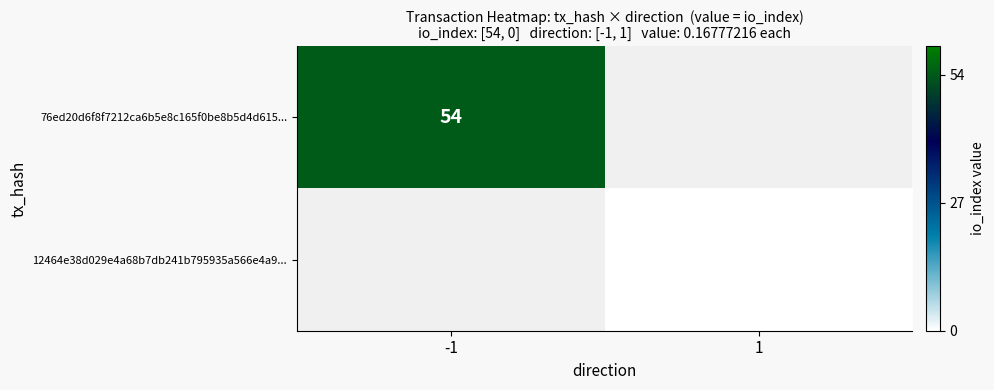

Is it true that 76ed20d6f8f7212ca6b5e8c165f0be8b5d4d615... equals 54 at -1?

True